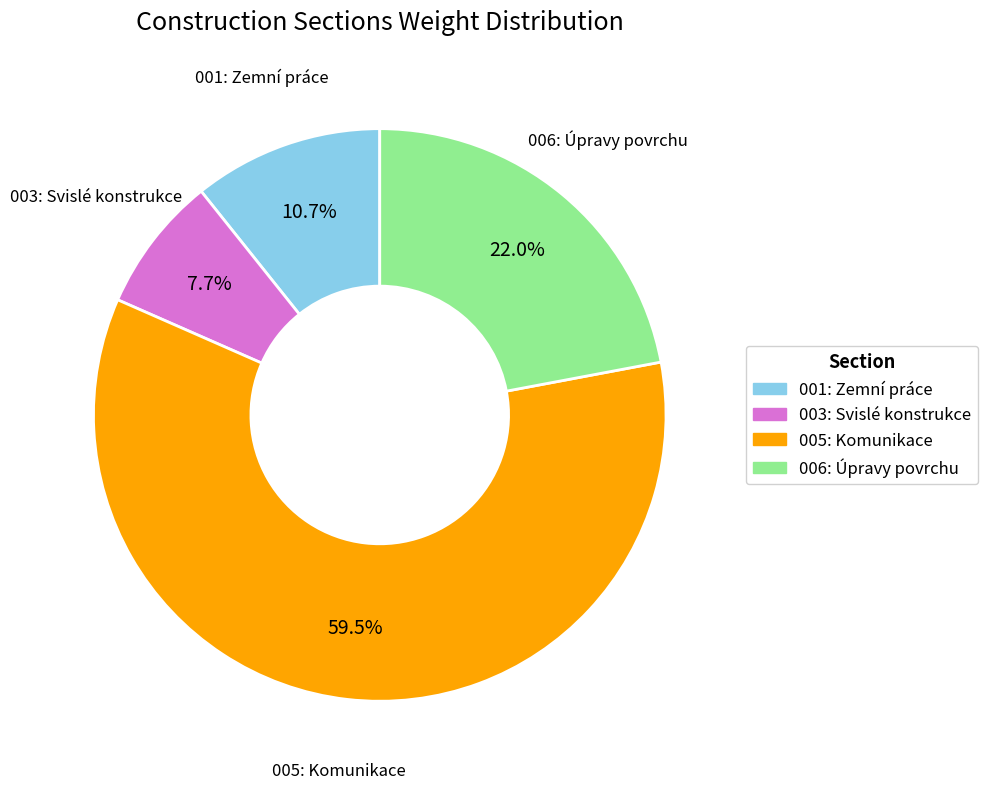

Does any single category account for the majority?

Yes